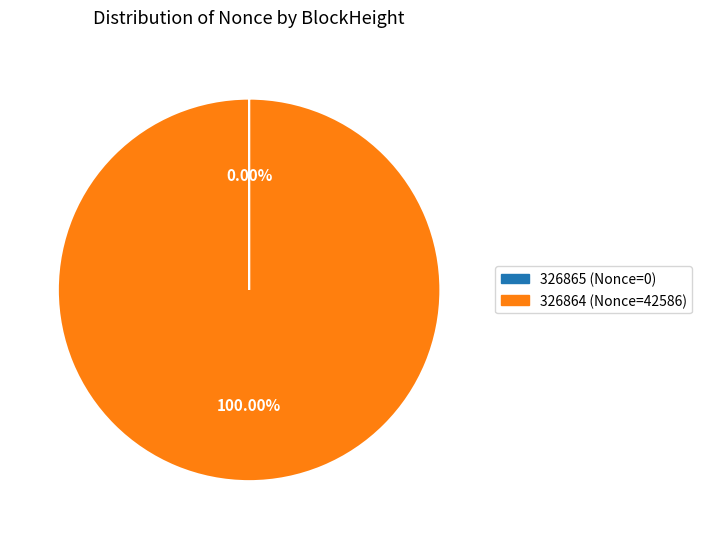

What percentage is the 326864 slice, to the nearest percent?

100%